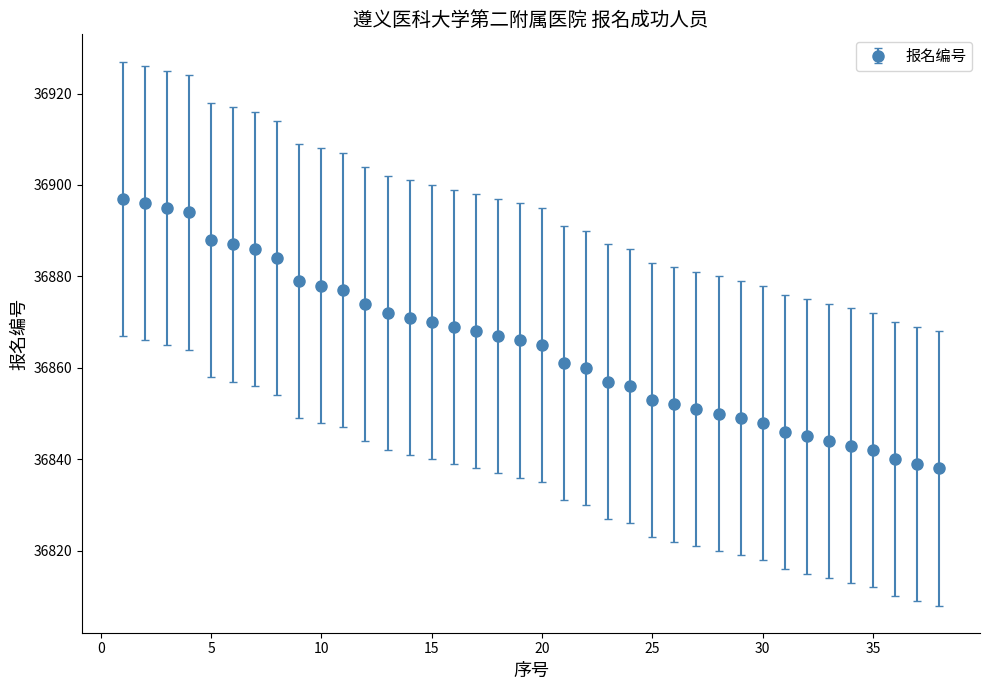

What is the sum of all values?

1400857